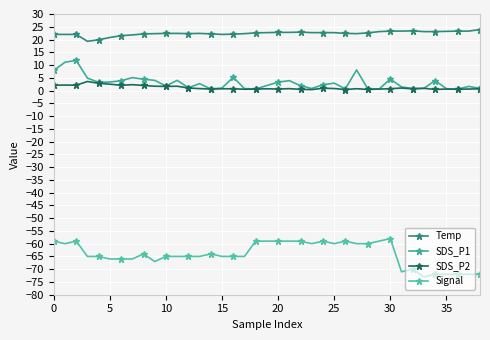

Does the chart have visible grid lines?

Yes